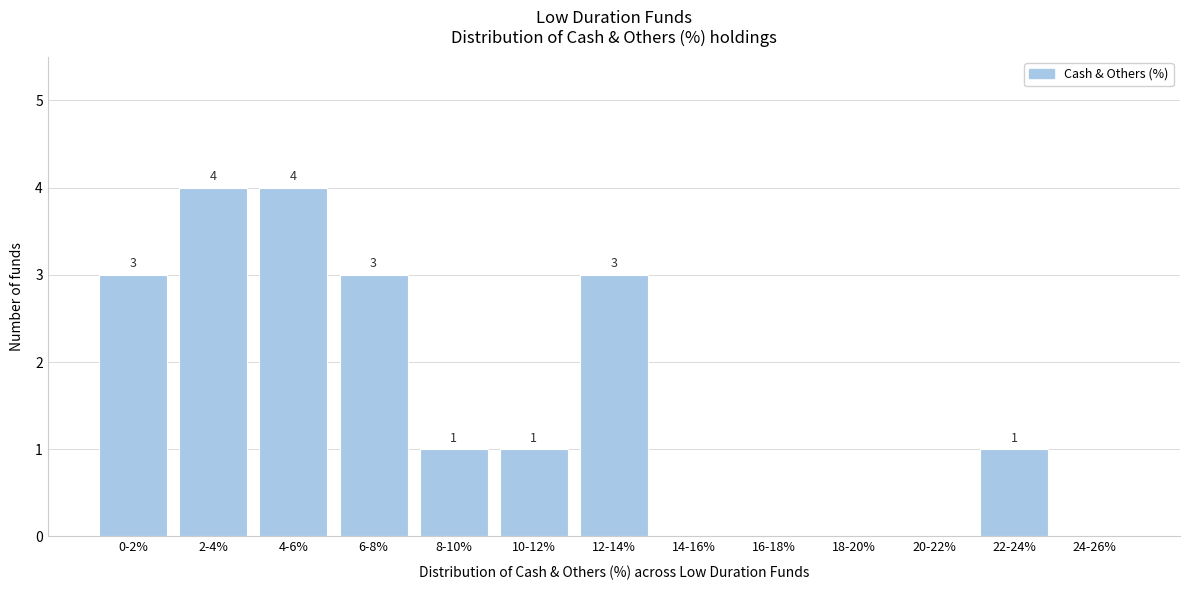

Reading right to left, transcribe all the data shown in this chart.

24-26%=0	22-24%=1	20-22%=0	18-20%=0	16-18%=0	14-16%=0	12-14%=3	10-12%=1	8-10%=1	6-8%=3	4-6%=4	2-4%=4	0-2%=3